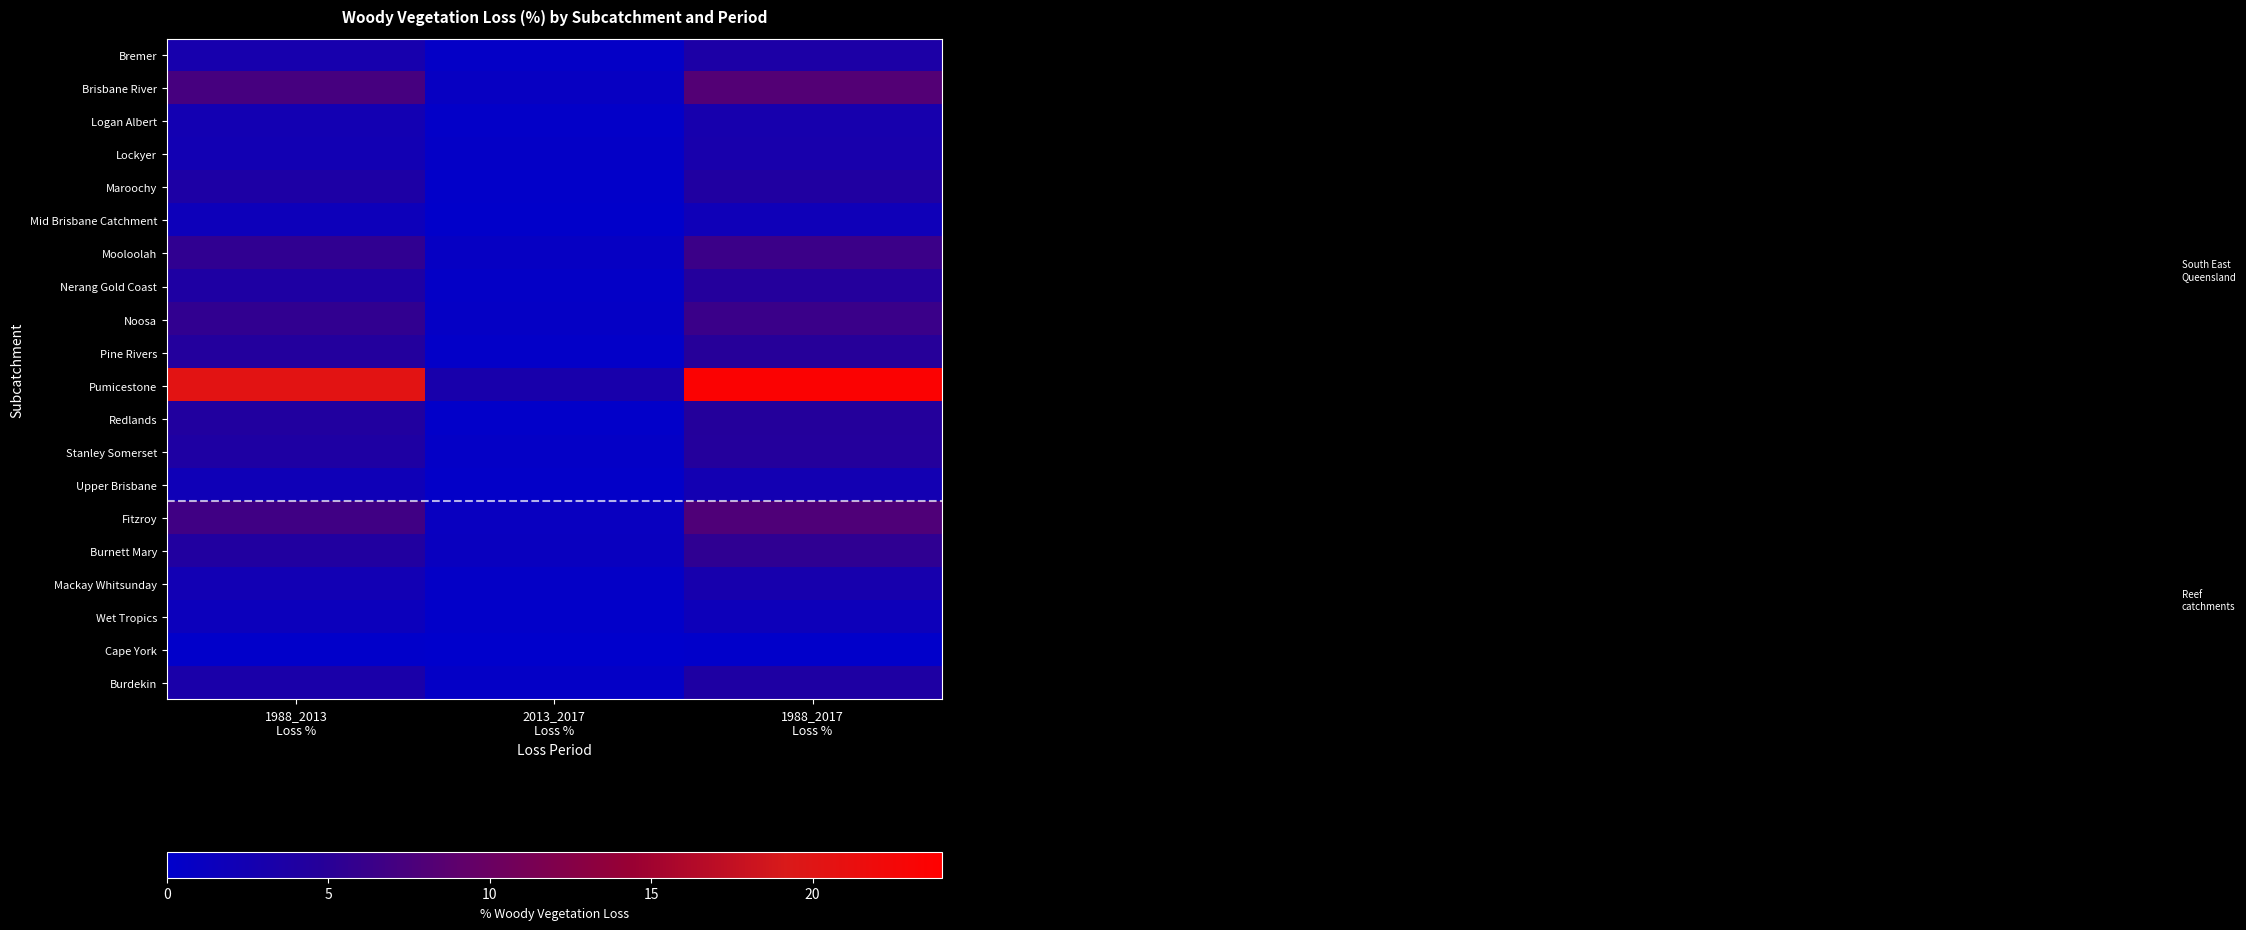

How many categories are shown in the chart?

3